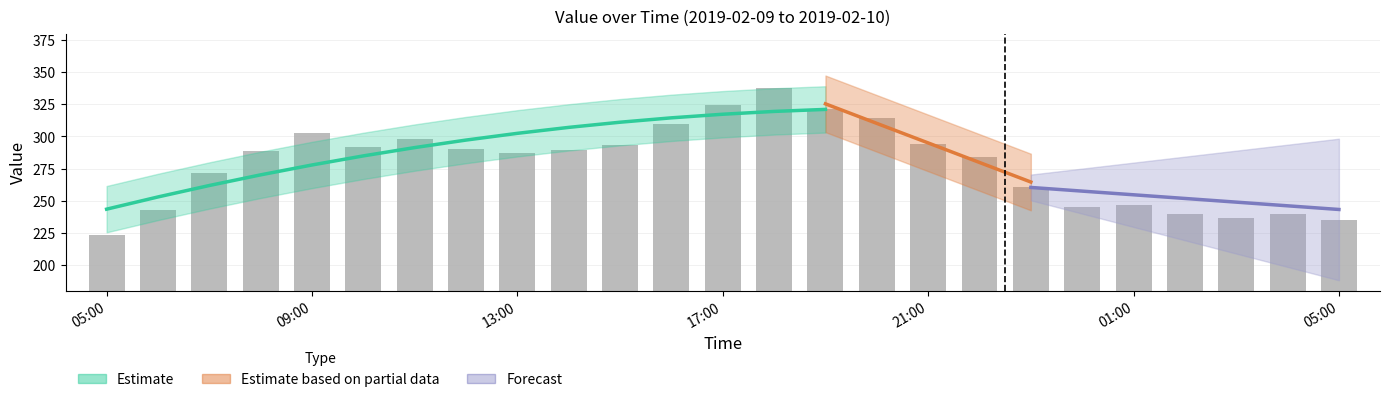

How many values are below 289?

12